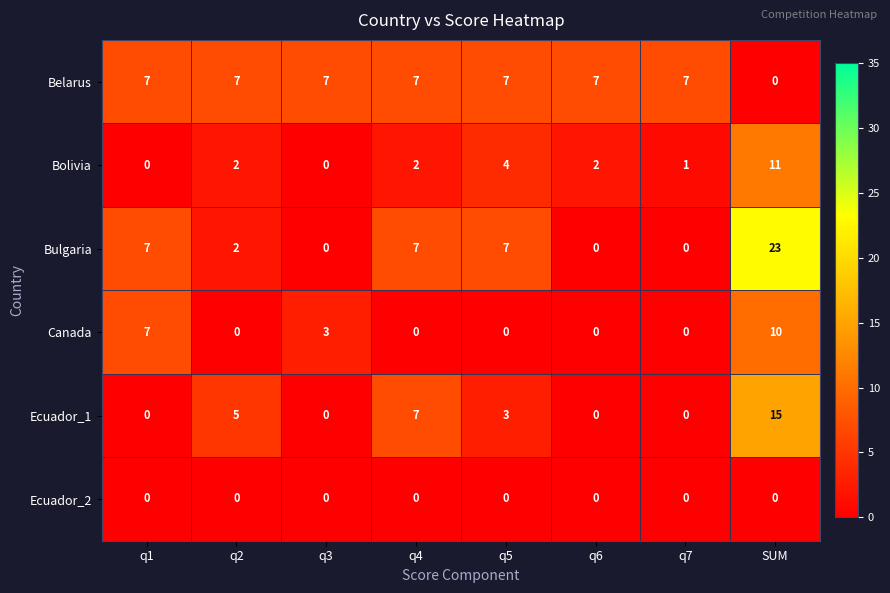

Rank the series by their maximum value, from highest to lowest.

Bulgaria, Ecuador_1, Bolivia, Canada, Belarus, Ecuador_2